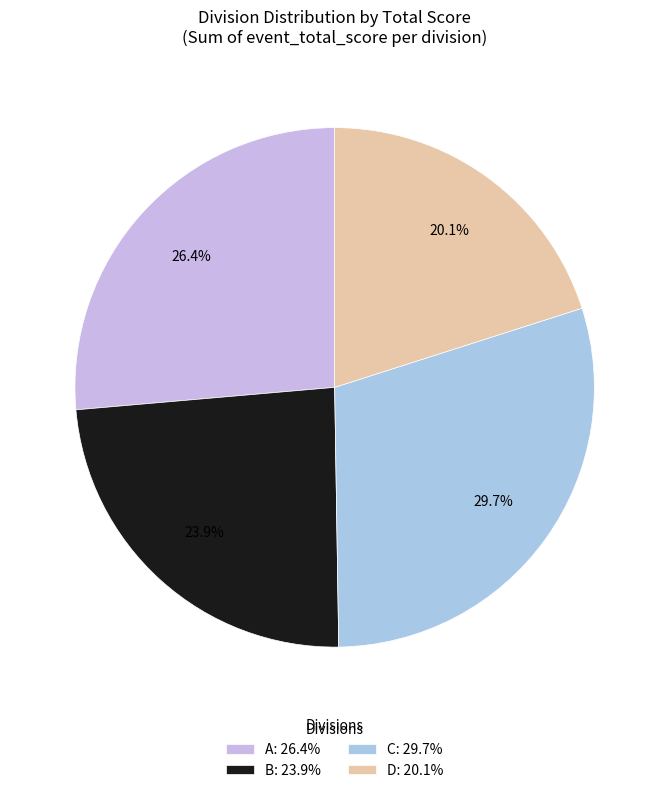

What is the largest slice in the pie chart?

C: 29.7%